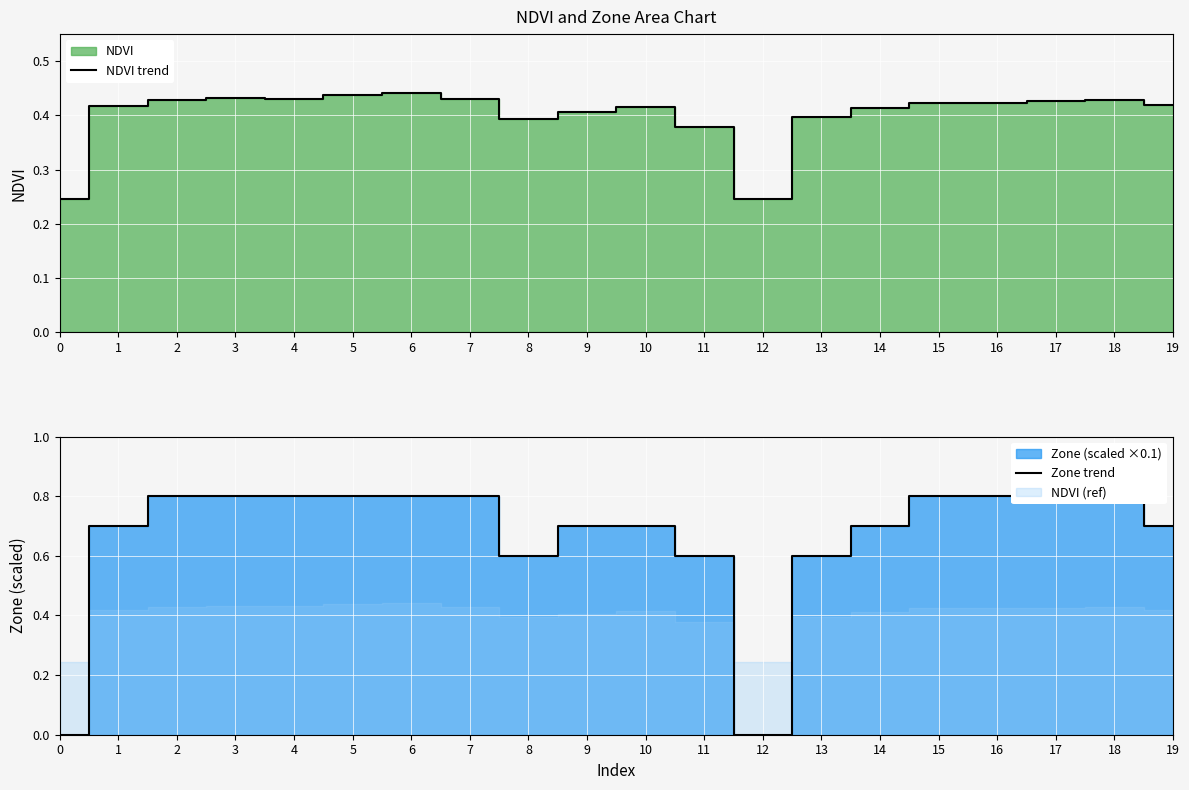

Reading left to right, list all the values displayed in this chart.

NDVI trend: 0.2	0.4	0.4	0.4	0.4	0.4	0.4	0.4	0.4	0.4	0.4	0.4	0.2	0.4	0.4	0.4	0.4	0.4	0.4	0.4
Zone trend: 0.0	0.7	0.8	0.8	0.8	0.8	0.8	0.8	0.6	0.7	0.7	0.6	0.0	0.6	0.7	0.8	0.8	0.8	0.8	0.7